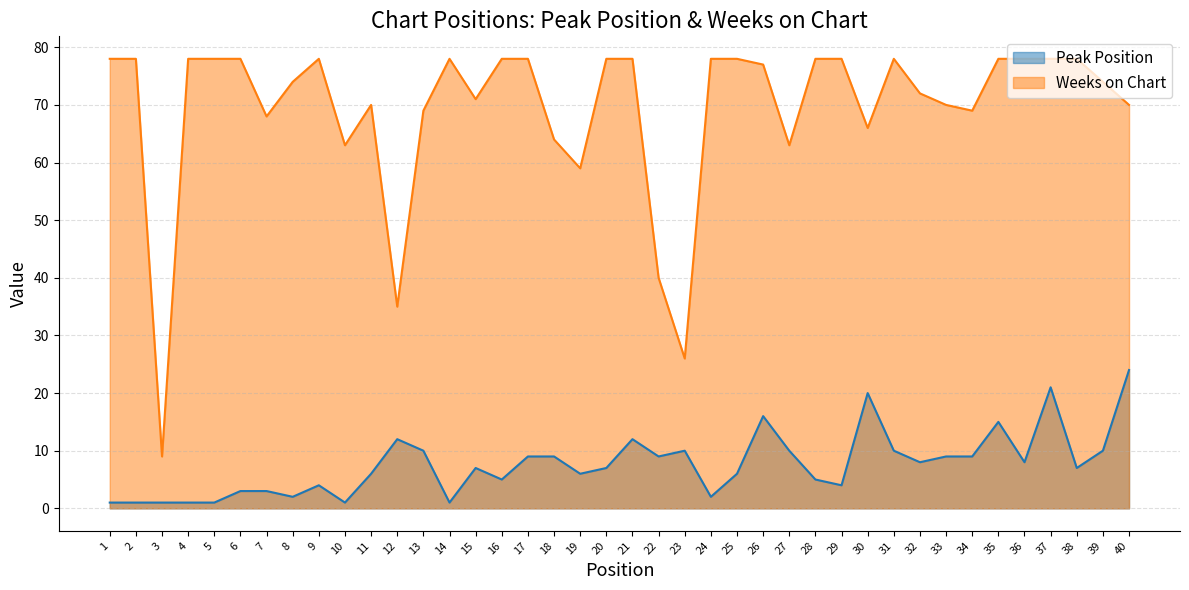

Which series has the largest total across all categories?

Weeks on Chart